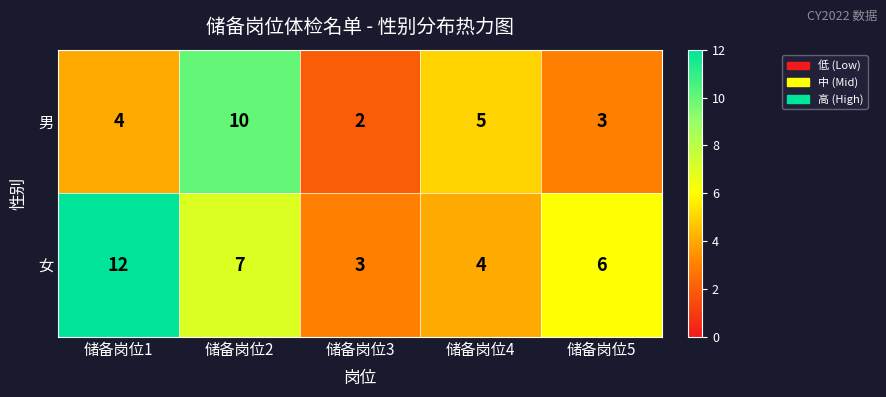

What is the sum of all 男 values?

24